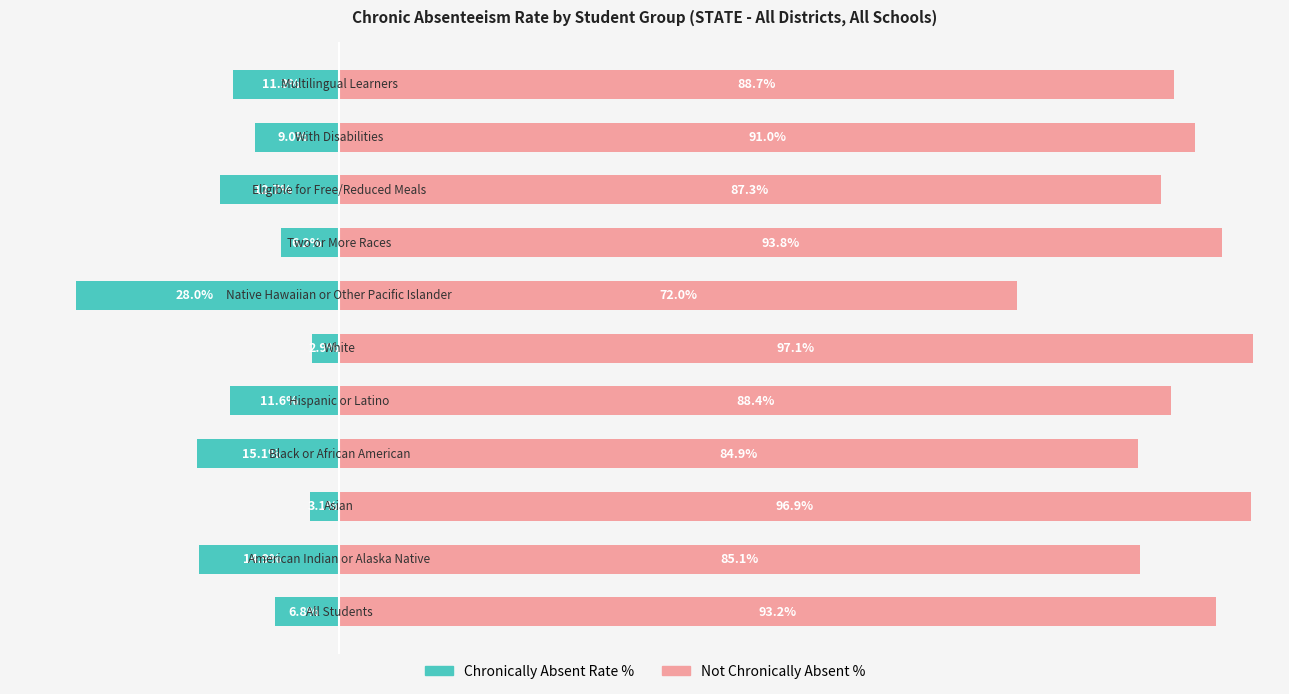

Is it true that Chronically Absent Rate % equals -12.7 at 8?

True